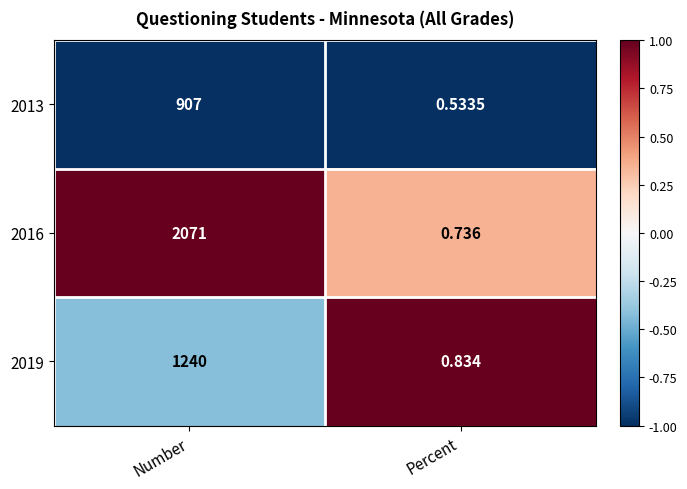

At Percent, list the series in order from largest to smallest.

2019, 2016, 2013